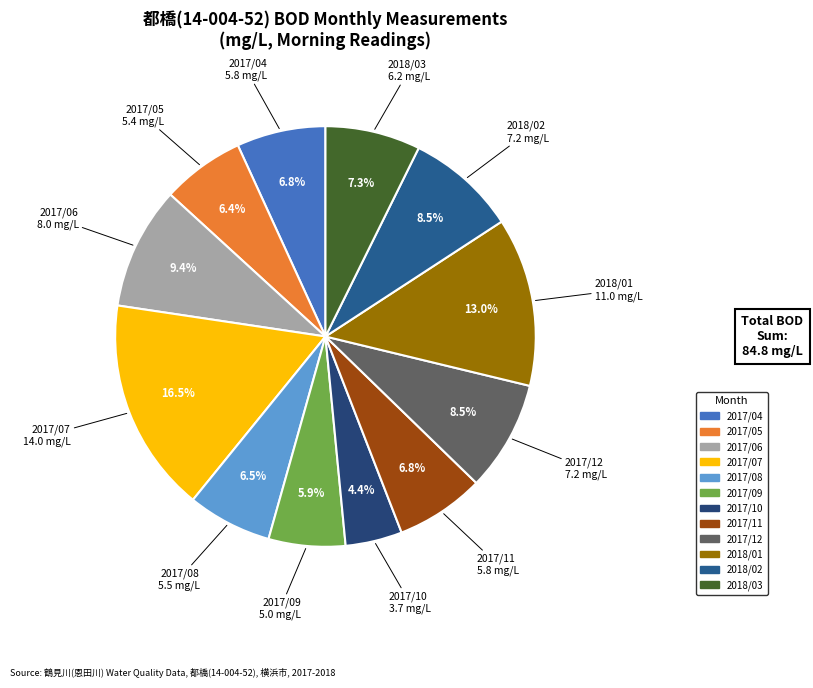

What portion of the pie excludes 2017/08?

93.5%